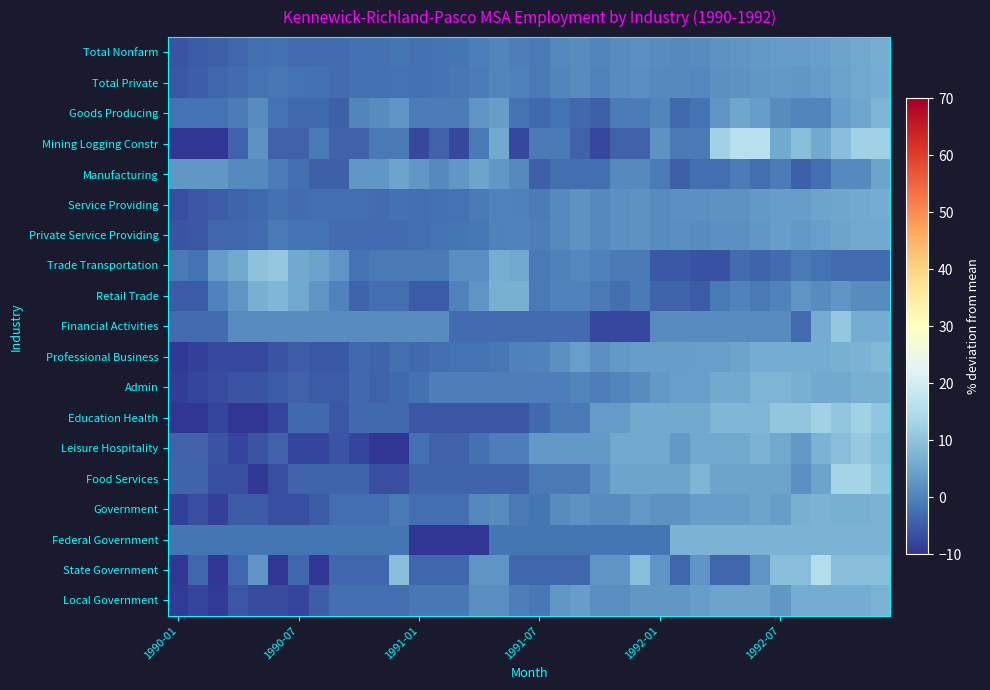

Reading left to right, what are all the values shown in this chart?

Total Nonfarm: -6.1	-5.2	-4.4	-3.5	-2.7	-2.4	-3.0	-2.8	-3.0	-2.4	-2.4	-1.8	-2.4	-2.1	-1.8	-0.5	0.6	-0.3	-1.1	0.7	1.5	0.4	1.5	2.0	1.4	1.2	1.4	2.5	2.8	3.4	3.6	3.6	4.3	5.0	5.6	6.4
Total Private: -5.6	-4.8	-3.5	-3.1	-2.1	-1.4	-2.1	-2.3	-3.1	-2.3	-2.3	-1.9	-2.3	-1.9	-1.5	-0.8	0.4	-0.2	-1.0	0.6	1.3	0.2	1.5	1.7	1.1	0.9	0.8	2.1	2.5	3.1	3.4	2.9	3.6	4.6	5.4	6.1
Goods Producing: -2.0	-2.0	-2.0	-0.8	1.6	-2.0	-3.2	-3.2	-4.4	0.4	1.6	2.8	-0.8	-0.8	-0.8	2.8	3.9	-2.0	-3.2	-2.0	-3.2	-4.4	-0.8	-0.8	0.4	-3.2	-2.0	2.8	5.1	3.9	1.6	0.4	0.4	3.9	5.1	7.5
Mining Logging Constr: -11.2	-11.2	-11.2	-4.4	2.5	-4.4	-4.4	-0.9	-4.4	-4.4	-0.9	-0.9	-7.8	-4.4	-7.8	-0.9	5.9	-7.8	-0.9	-0.9	-4.4	-7.8	-4.4	-4.4	2.5	-0.9	-0.9	12.7	16.1	16.1	5.9	9.3	5.9	9.3	12.7	12.7
Manufacturing: 2.9	2.9	2.9	1.1	1.1	-0.8	-2.6	-4.4	-4.4	2.9	2.9	4.7	2.9	1.1	2.9	4.7	2.9	1.1	-4.4	-2.6	-2.6	-2.6	1.1	1.1	-0.8	-4.4	-2.6	-2.6	-0.8	-2.6	-0.8	-4.4	-2.6	1.1	1.1	4.7
Service Providing: -6.7	-5.7	-4.8	-3.9	-3.3	-2.4	-3.0	-2.8	-2.8	-2.8	-3.0	-2.4	-2.6	-2.2	-1.9	-1.0	0.1	-0.1	-0.8	1.2	2.2	1.2	1.9	2.4	1.5	1.9	1.9	2.4	2.4	3.3	3.9	4.0	4.9	5.1	5.6	6.2
Private Service Providing: -6.2	-5.3	-3.7	-3.5	-2.8	-1.2	-1.9	-2.1	-2.8	-2.8	-3.0	-2.8	-2.6	-2.1	-1.7	-1.5	-0.3	0.1	-0.5	1.1	2.2	1.1	2.0	2.2	1.3	1.7	1.3	2.0	2.0	2.9	3.8	3.3	4.3	4.7	5.4	5.8
Trade Transportation: -1.0	-2.0	3.5	5.4	10.0	10.9	5.4	4.5	2.6	-2.0	-1.0	-1.0	-1.0	-1.0	1.7	1.7	6.3	5.4	-1.0	-0.1	0.8	-0.1	-1.0	-1.0	-5.6	-5.6	-6.5	-6.5	-2.9	-3.8	-2.9	-1.0	-2.0	-2.9	-2.9	-2.9
Retail Trade: -5.2	-5.2	0.1	2.7	6.7	8.0	5.3	2.7	0.1	-3.9	-2.6	-2.6	-5.2	-5.2	0.1	2.7	6.7	6.7	-1.2	0.1	0.1	-1.2	-2.6	-1.2	-3.9	-3.9	-5.2	-1.2	0.1	-1.2	0.1	2.7	1.4	2.7	1.4	1.4
Financial Activities: -3.1	-3.1	-3.1	1.5	1.5	1.5	1.5	1.5	1.5	1.5	1.5	1.5	1.5	1.5	-3.1	-3.1	-3.1	-3.1	-3.1	-3.1	-3.1	-7.7	-7.7	-7.7	1.5	1.5	1.5	1.5	1.5	1.5	1.5	-3.1	6.2	10.8	6.2	6.2
Professional Business: -9.6	-8.5	-7.3	-7.3	-7.3	-6.1	-5.0	-5.6	-5.6	-3.2	-3.8	-2.6	-3.2	-2.6	-2.1	-2.1	-1.5	-0.3	0.3	2.0	4.4	2.0	3.2	3.8	3.8	3.8	4.4	4.4	4.9	6.1	6.1	6.1	6.1	6.7	7.3	8.4
Admin: -8.8	-7.9	-7.0	-6.1	-6.1	-5.1	-4.2	-5.1	-5.1	-3.3	-4.2	-3.3	-2.4	-0.5	-0.5	-0.5	-0.5	-0.5	-0.5	-0.5	0.4	-0.5	0.4	1.3	3.1	4.1	4.1	5.9	5.9	7.8	7.8	6.8	5.9	5.9	6.8	6.8
Education Health: -12.6	-10.3	-8.0	-10.3	-10.3	-8.0	-3.4	-3.4	-5.7	-3.4	-3.4	-3.4	-5.7	-5.7	-5.7	-5.7	-5.7	-5.7	-3.4	-1.1	-1.1	3.5	3.5	5.8	5.8	5.8	5.8	8.1	8.1	8.1	10.4	10.4	12.7	10.4	12.7	10.4
Leisure Hospitality: -4.3	-4.3	-6.2	-8.1	-6.2	-4.3	-8.1	-8.1	-6.2	-8.1	-11.9	-11.9	-2.3	-4.3	-4.3	-2.3	-0.4	-0.4	3.4	3.4	3.4	3.4	5.3	5.3	5.3	3.4	5.3	5.3	5.3	7.2	5.3	3.4	7.2	9.1	11.1	9.1
Food Services: -3.8	-3.8	-6.6	-6.6	-9.4	-6.6	-3.8	-3.8	-3.8	-3.8	-6.6	-6.6	-3.8	-3.8	-3.8	-3.8	-3.8	-3.8	-0.9	-0.9	-0.9	1.9	4.7	4.7	4.7	4.7	7.5	4.7	4.7	4.7	4.7	1.9	4.7	13.2	13.2	10.4
Government: -8.5	-6.9	-8.5	-5.2	-5.2	-6.9	-6.9	-5.2	-2.7	-2.7	-2.7	-1.0	-2.7	-2.7	-2.7	0.7	1.5	-1.0	-1.8	1.5	2.4	1.5	1.5	3.2	2.4	2.4	4.1	4.1	4.1	4.9	4.1	6.6	7.4	6.6	6.6	7.4
Federal Government: -1.7	-1.7	-1.7	-1.7	-1.7	-1.7	-1.7	-1.7	-1.7	-1.7	-1.7	-1.7	-10.7	-10.7	-10.7	-10.7	-1.7	-1.7	-1.7	-1.7	-1.7	-1.7	-1.7	-1.7	-1.7	7.2	7.2	7.2	7.2	7.2	7.2	7.2	7.2	7.2	7.2	7.2
State Government: -10.2	-3.7	-10.2	-3.7	2.7	-10.2	-3.7	-10.2	-3.7	-3.7	-3.7	9.1	-3.7	-3.7	-3.7	2.7	2.7	-3.7	-3.7	-3.7	-3.7	2.7	2.7	9.1	2.7	-3.7	2.7	-3.7	-3.7	2.7	9.1	9.1	15.5	9.1	9.1	9.1
Local Government: -9.1	-8.0	-9.1	-5.8	-6.9	-6.9	-8.0	-4.8	-2.6	-2.6	-2.6	-2.6	-1.5	-1.5	-1.5	1.7	1.7	-0.4	-1.5	2.8	3.9	1.7	1.7	2.8	2.8	2.8	3.9	5.0	5.0	5.0	2.8	6.1	6.1	6.1	6.1	7.2